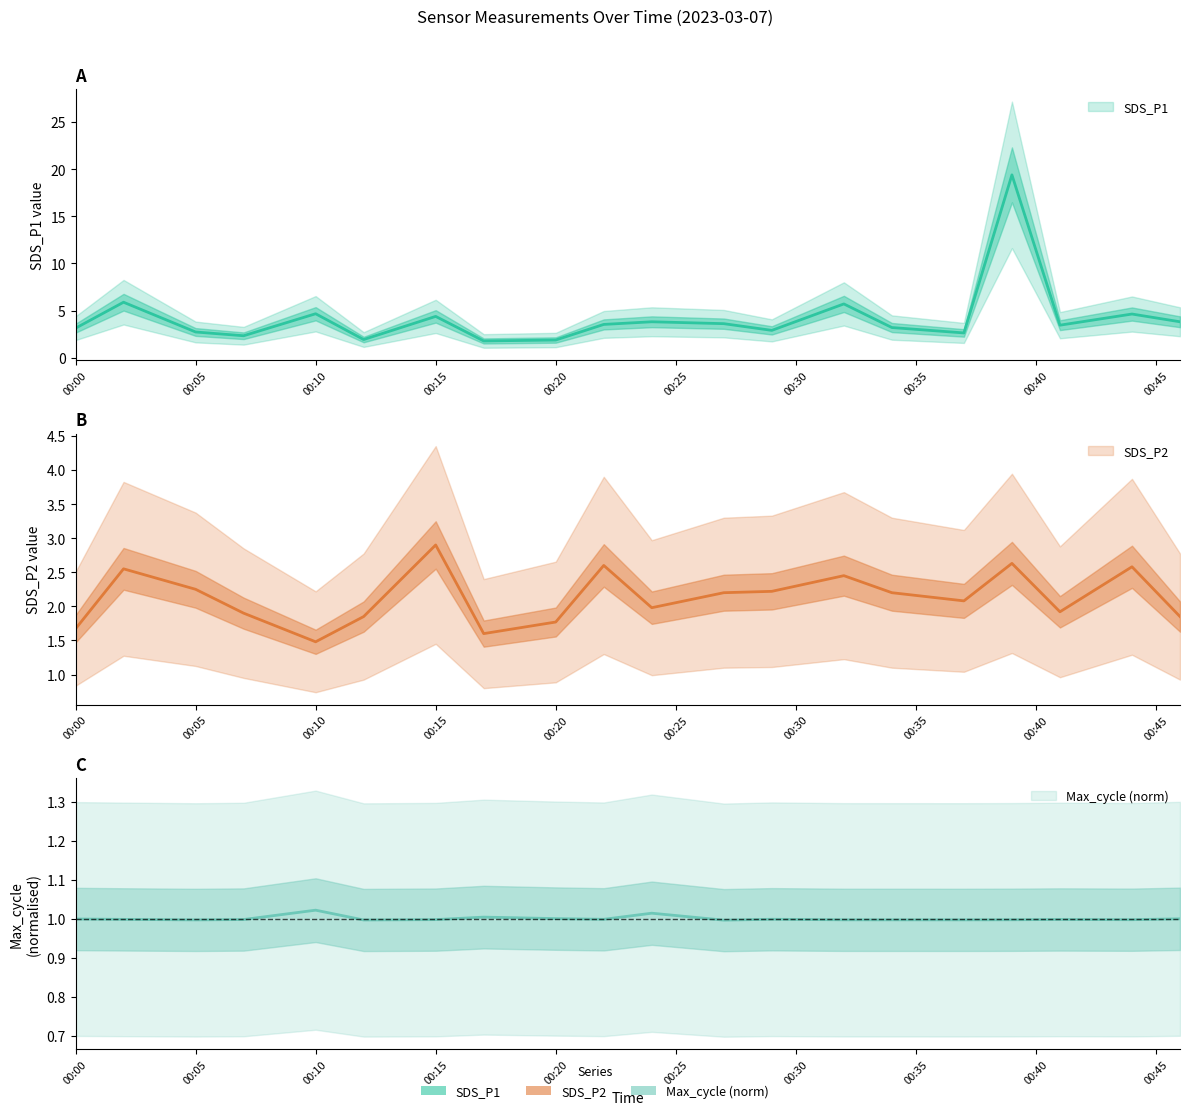

What is the difference between the highest and lowest values at 2023/03/07 00:07?

1.4